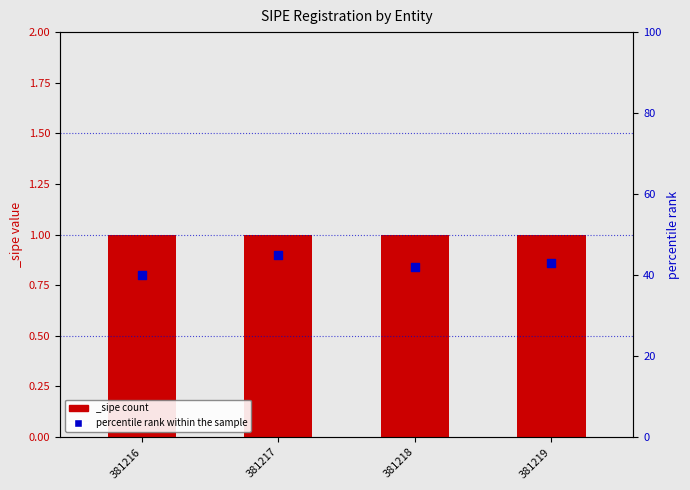

Which has a higher value, 381218 or 381217?

381217